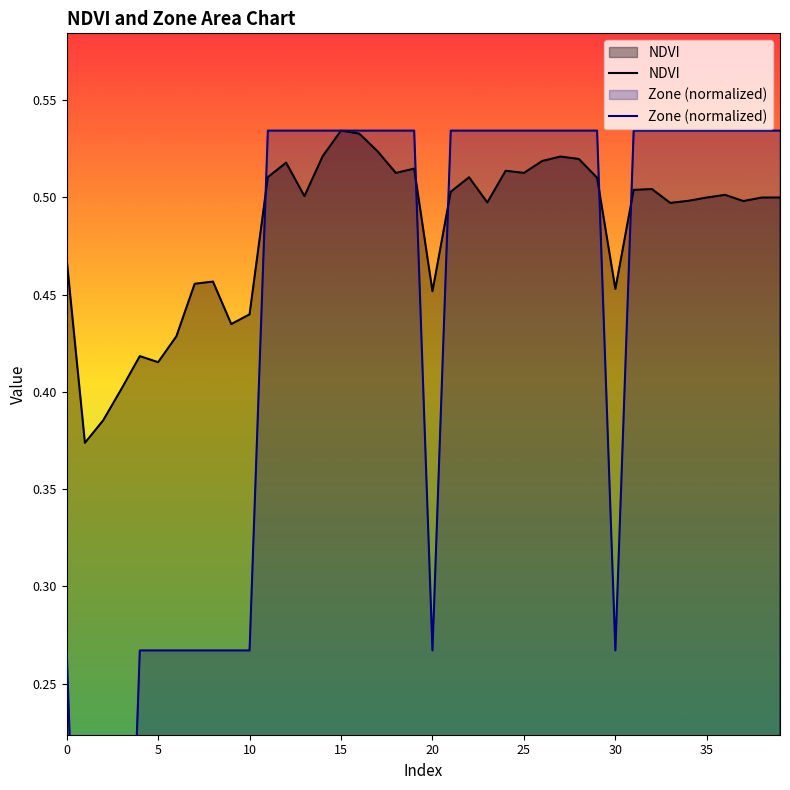

How many data points in Zone (normalized) are above 0?

37